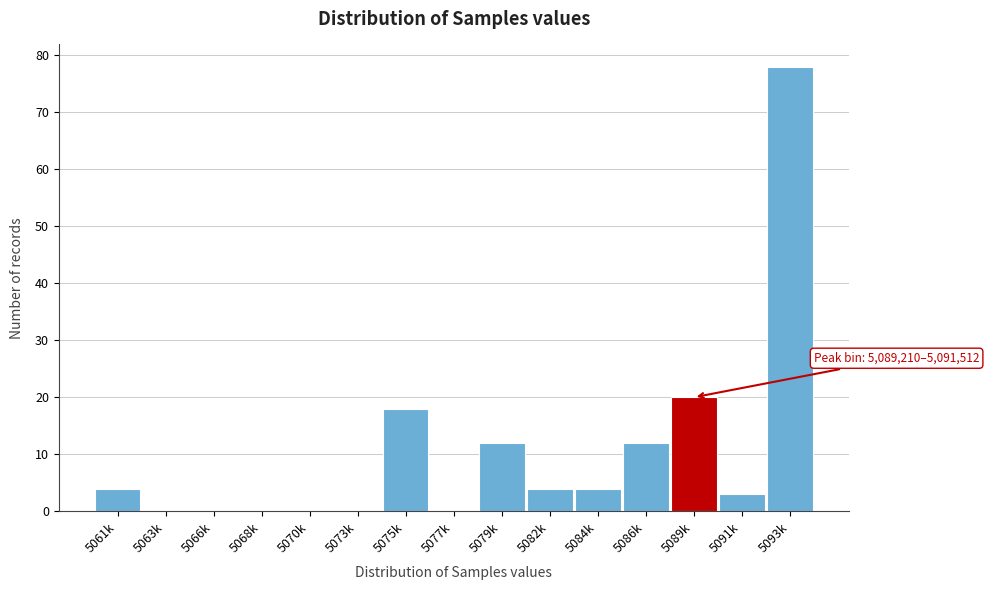

Reading left to right, transcribe all the data shown in this chart.

5061k=4	5063k=0	5066k=0	5068k=0	5070k=0	5073k=0	5075k=18	5077k=0	5079k=12	5082k=4	5084k=4	5086k=12	5089k=20	5091k=3	5093k=78